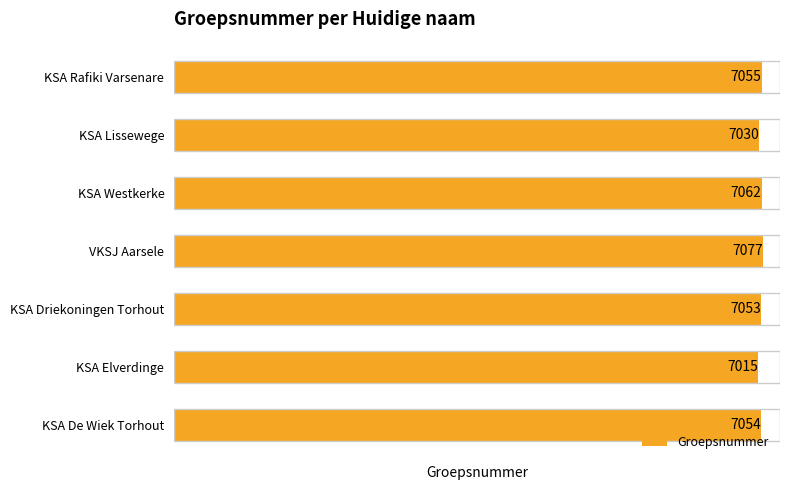

What is the ratio of the value at KSA Driekoningen Torhout to the value at KSA De Wiek Torhout?

1.0